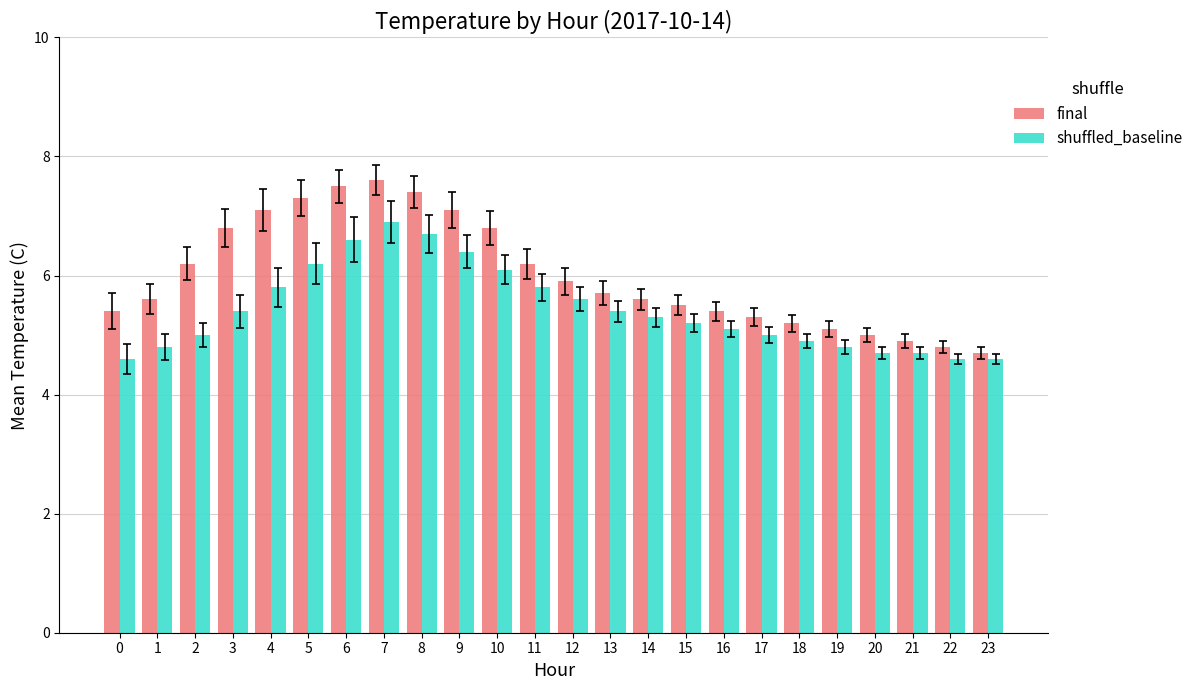

The value of shuffled_baseline at 7 is 6.9. True or false?

True